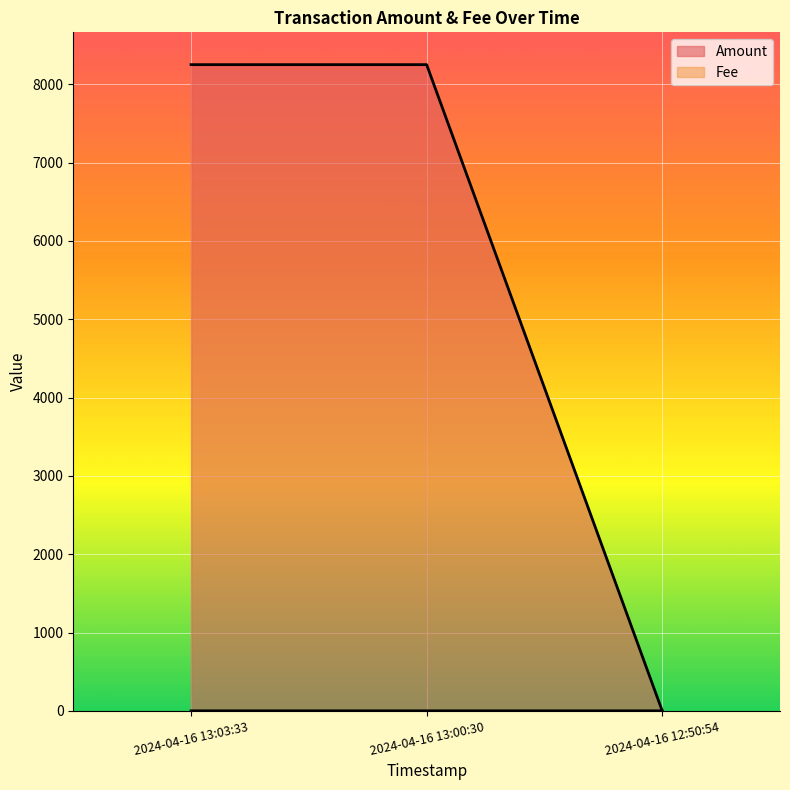

At which category is the sum across all series the highest?

2024-04-16 13:00:30